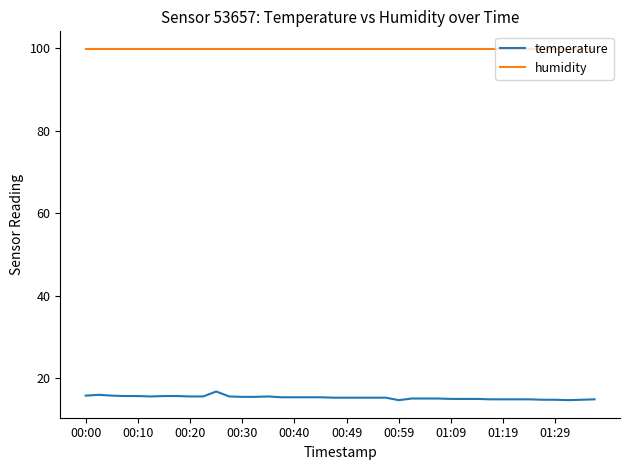

True or false: temperature and humidity cross at least once.

False